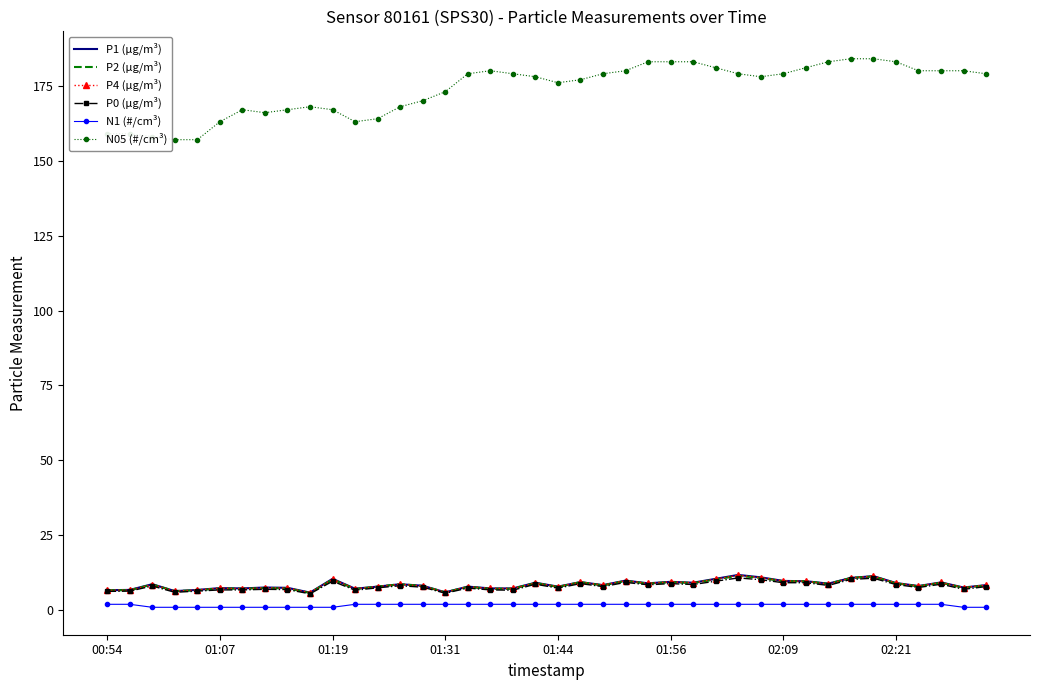

True or false: N1 (#/cm³) and N05 (#/cm³) intersect in this chart.

False